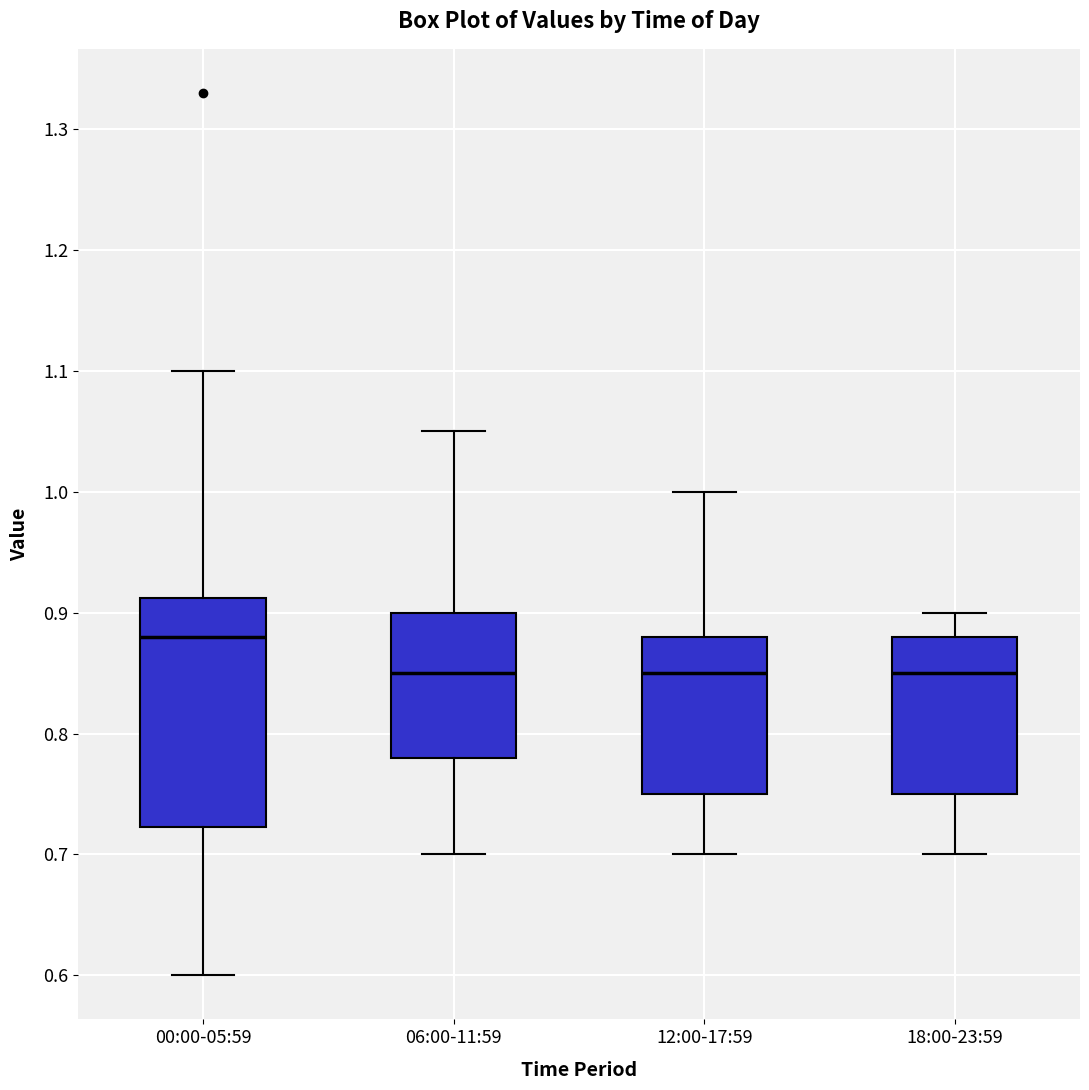

Which box is the tallest, from its lower edge to its upper edge?

00:00-05:59